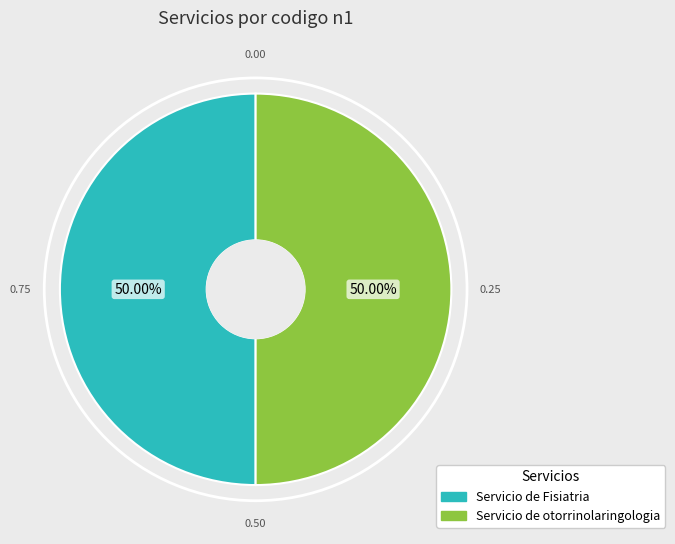

To the nearest percent, what is the average slice percentage?

50%